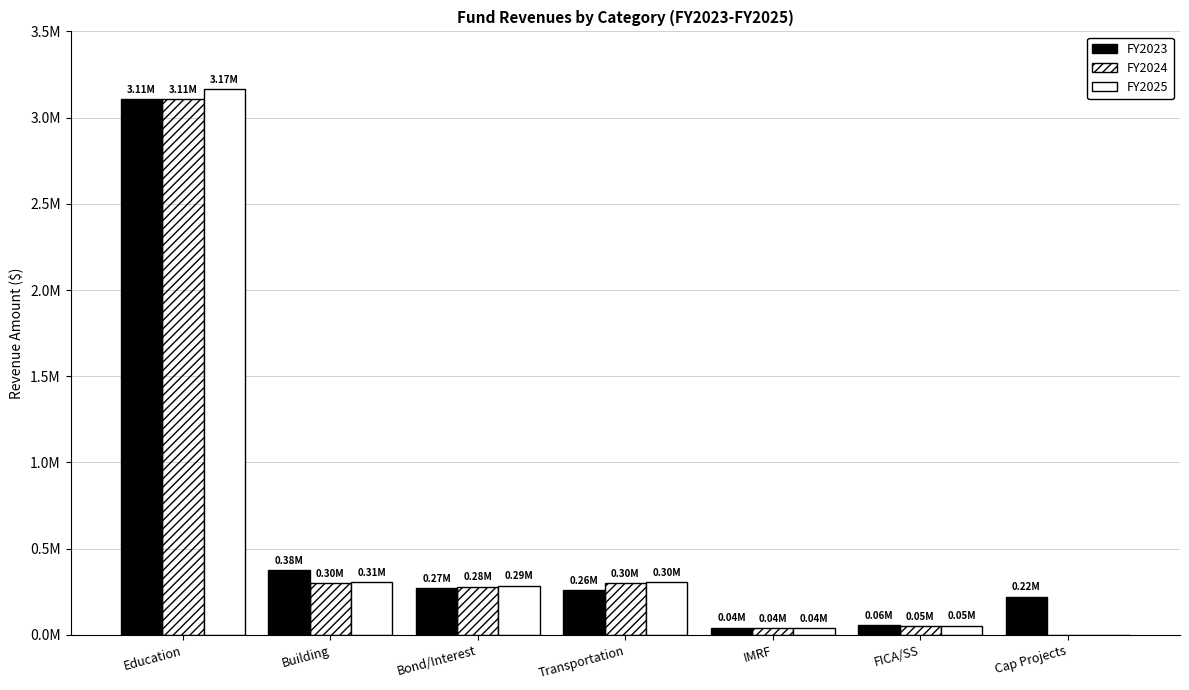

What is the label of the 6th bar from the right?

Building